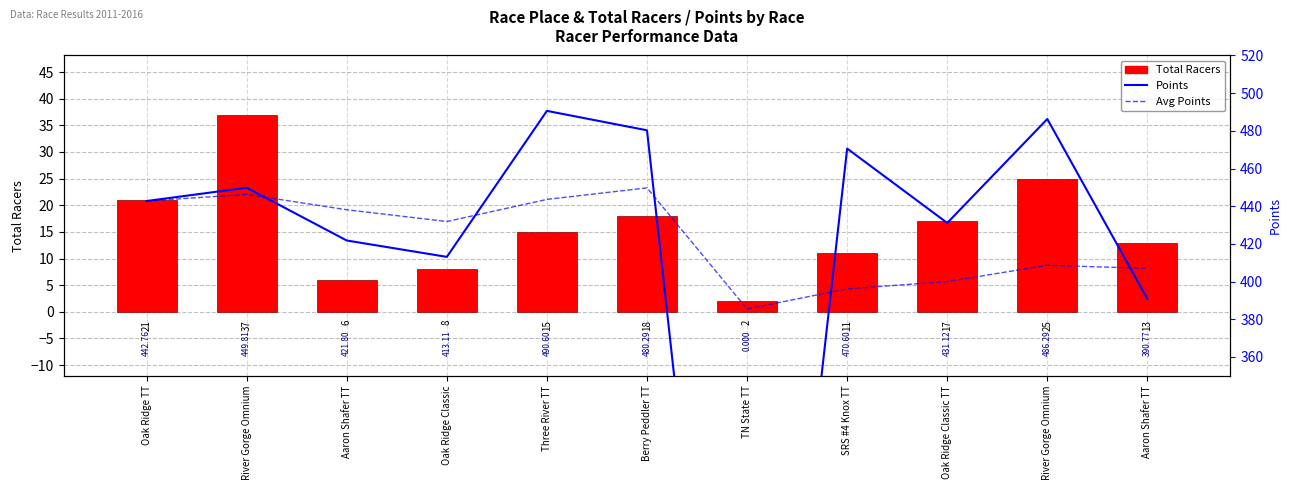

What is the spread (max minus min) of values at Aaron Shafer TT?

432.1